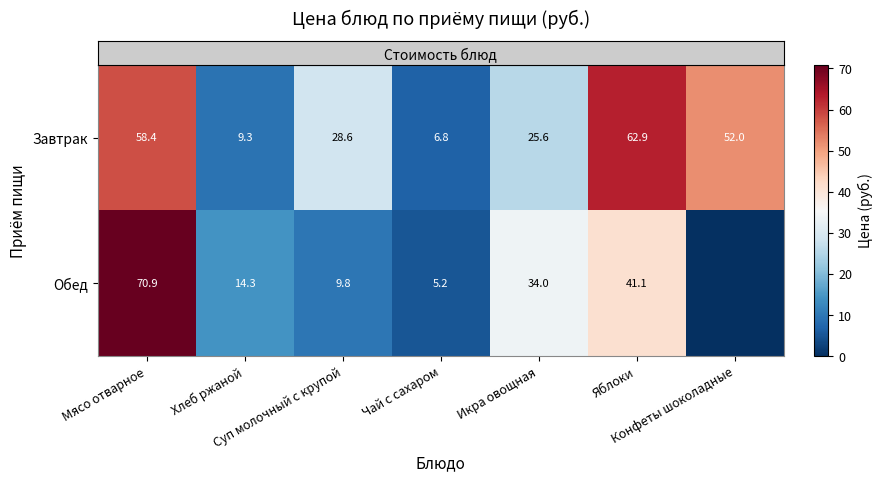

At how many categories does at least one series exceed 45?

3